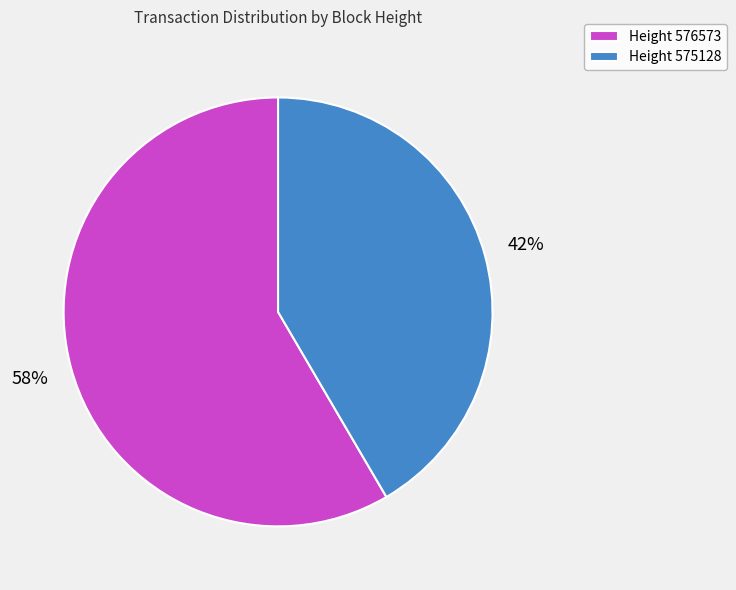

To the nearest percent, what is the combined percentage of Height 576573 and Height 575128?

100%